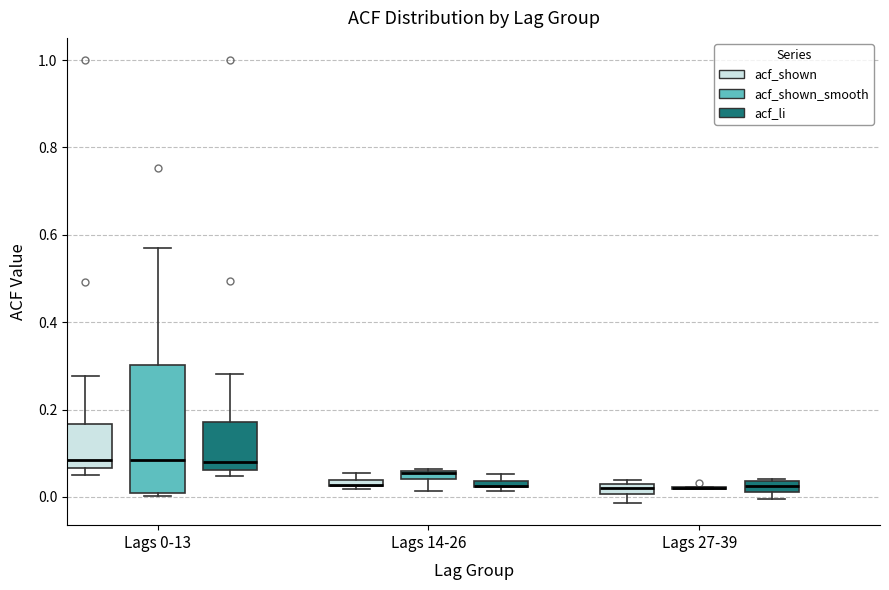

Where is the lower edge of the box for Lags 27-39 (acf_shown) on the y-axis? The values are not printed on the chart, so give them approximately, as read against the axis.

0.00